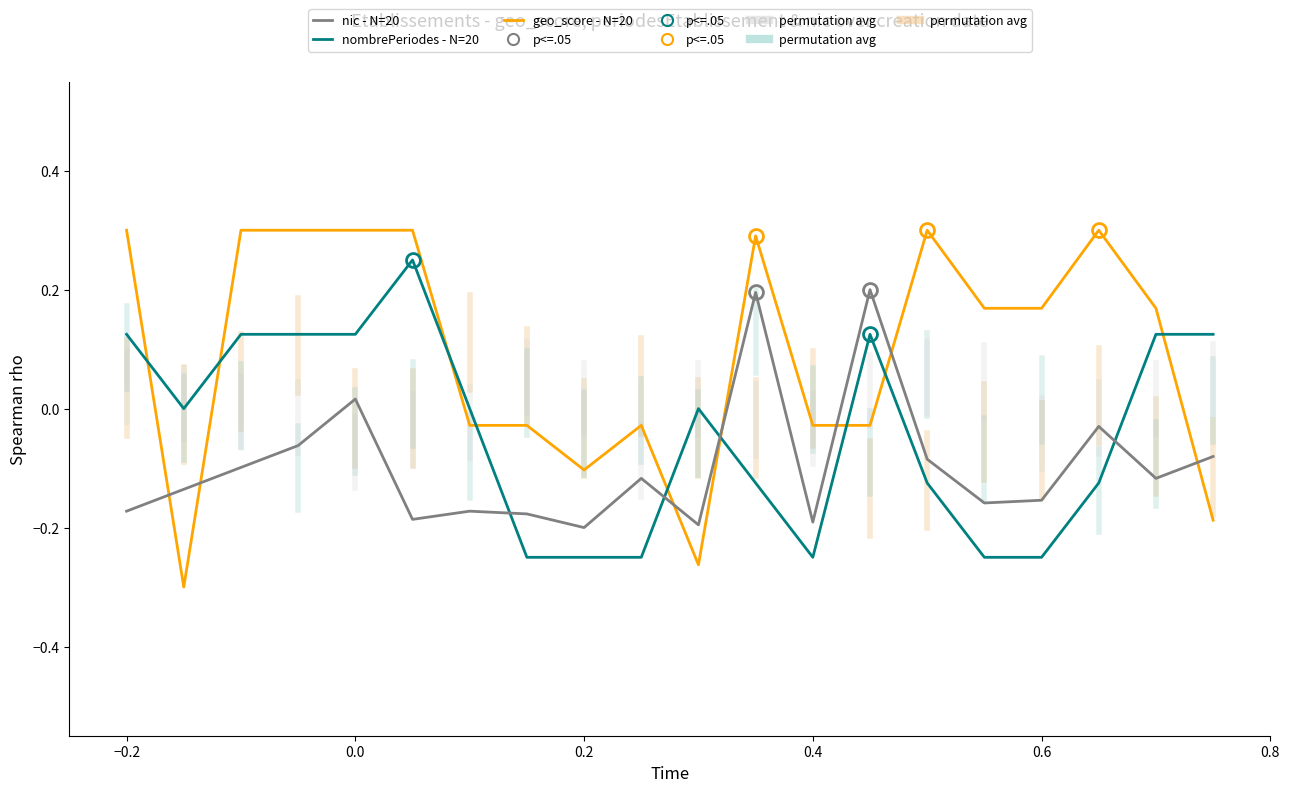

What is the maximum value shown in the chart?

0.3